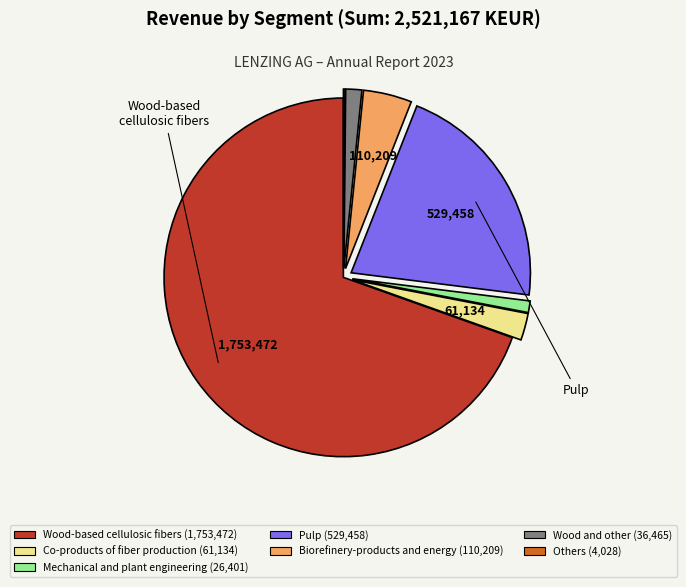

The Pulp slice represents 14% of the pie. True or false?

False